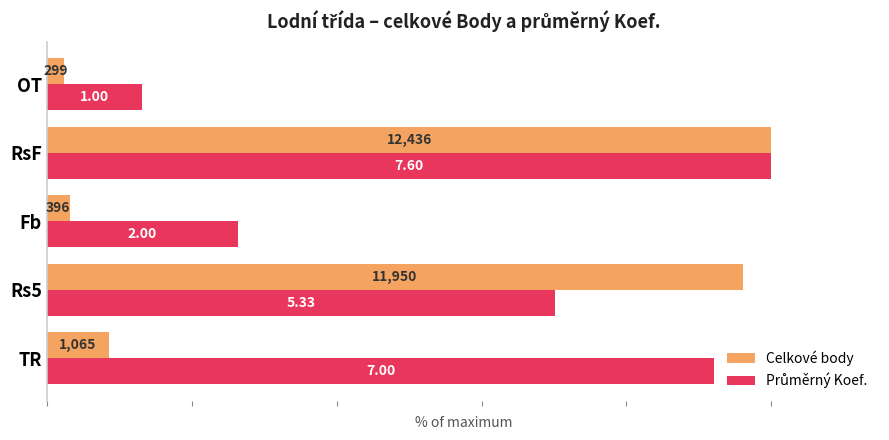

Reading right to left, extract all data points from this chart.

Celkové body: 2.4	100.0	3.2	96.1	8.6
Průměrný Koef.: 13.2	100.0	26.3	70.1	92.1